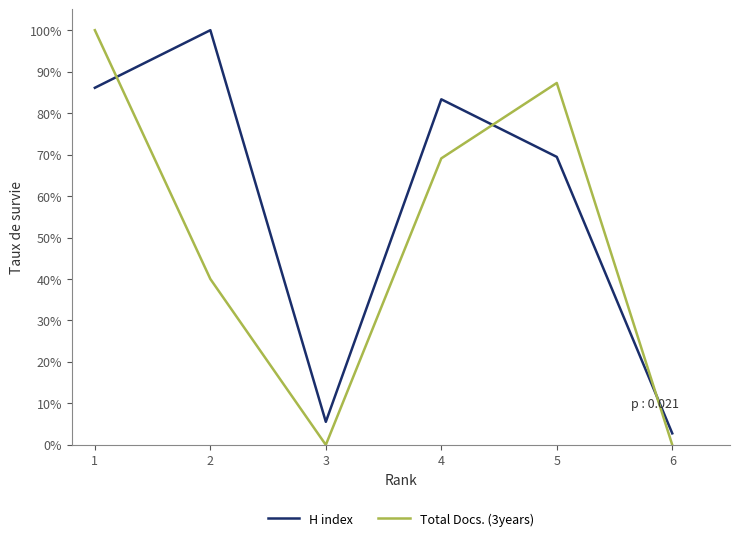

The value of H index at 3 is 1.6. True or false?

False